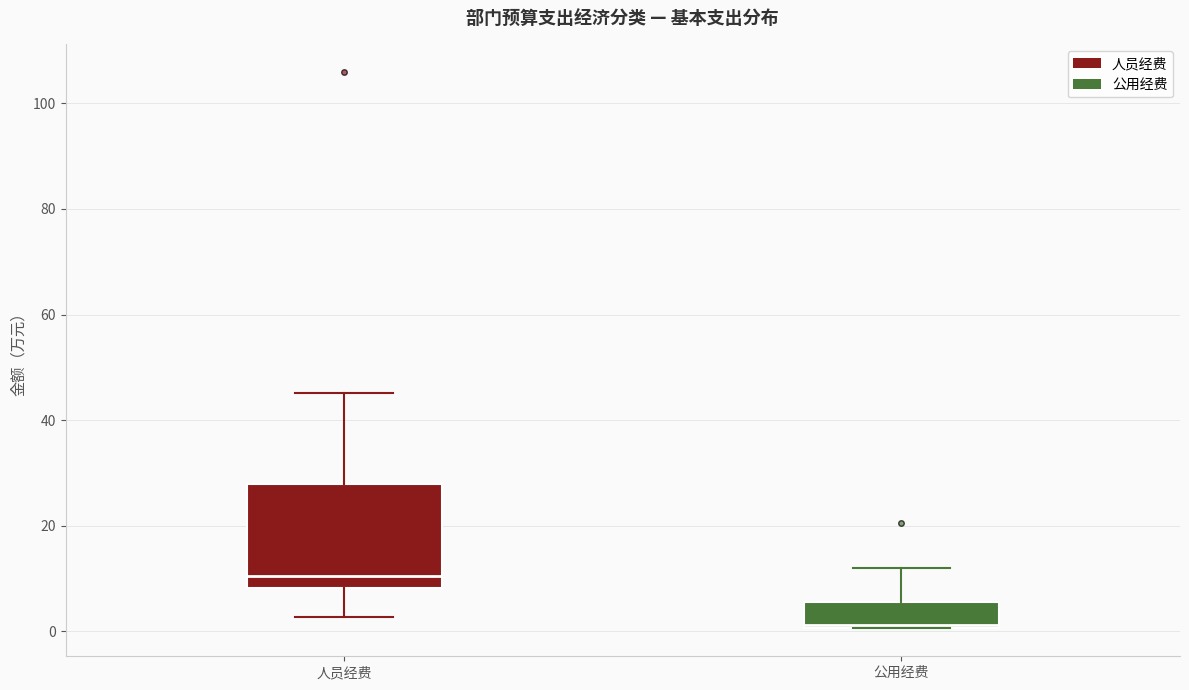

Reading left to right, read every box against the y-axis: the position of its median line, the range the box covers, and the ends of its whiskers. The values are not printed on the chart, so give them approximately, as read against the axis.

人员经费: median 10, box 8 to 28, whiskers 2 to 46
公用经费: median 2, box 0 to 6, whiskers 0 to 12